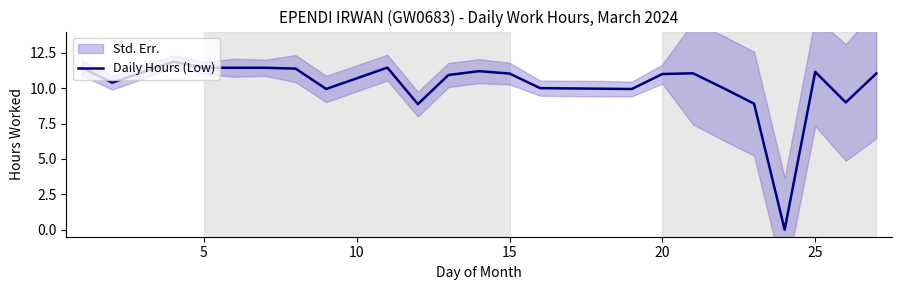

What is the maximum value for Daily Hours (Low)?

11.9